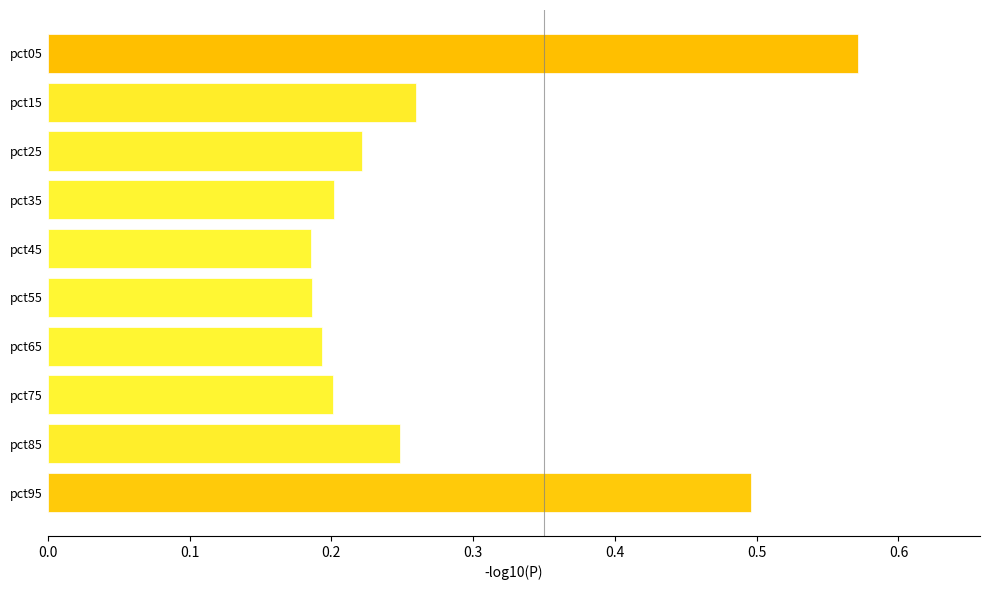

Between pct15 and pct25, which is larger?

pct15